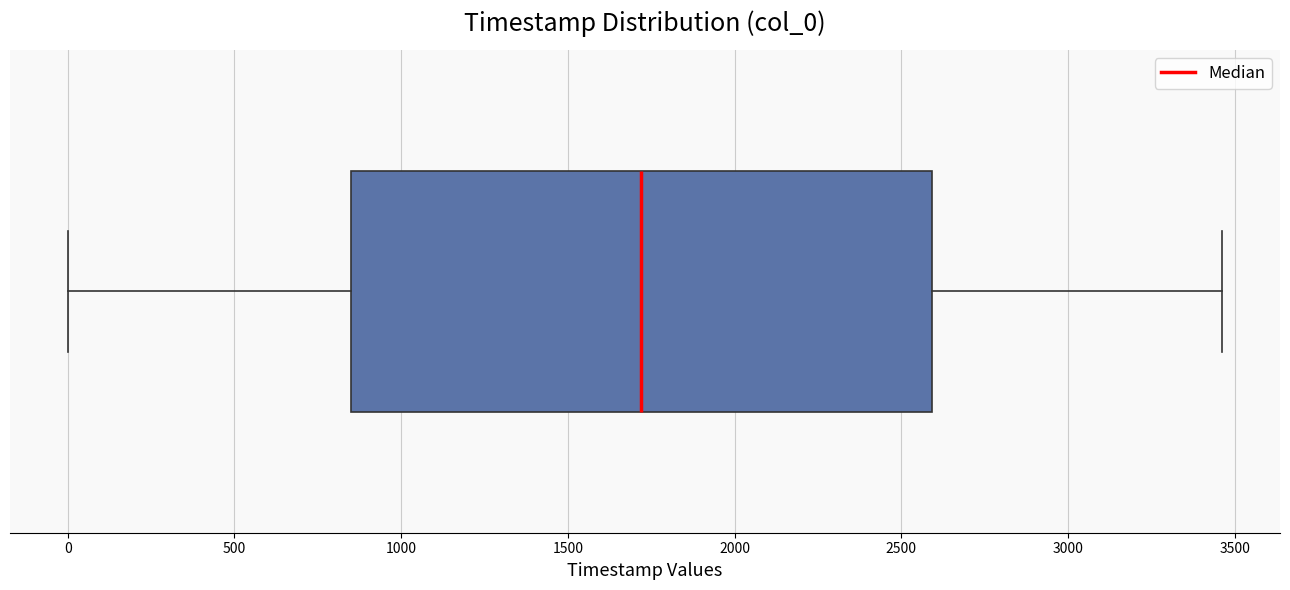

Read this box plot against the x-axis: the position of the median line, the range covered by the box, and the ends of both whiskers. The values are not printed on the chart, so give them approximately, as read against the axis.

median 1700, box 850 to 2600, whiskers 0 to 3450